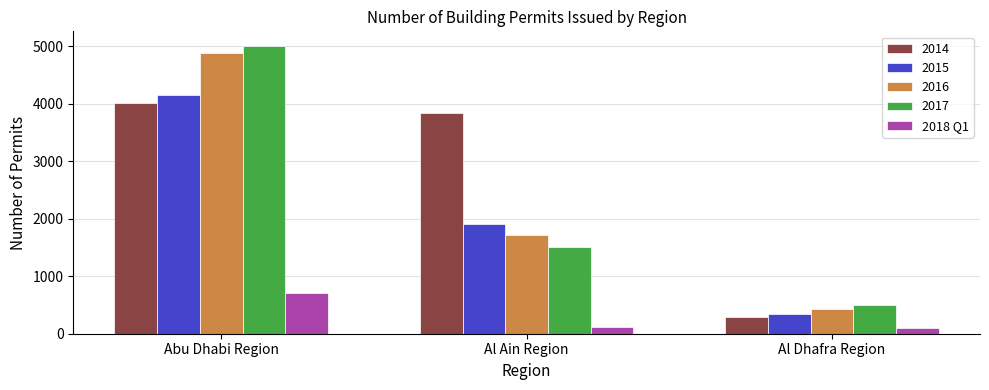

Which category has the highest value across all series?

Abu Dhabi Region